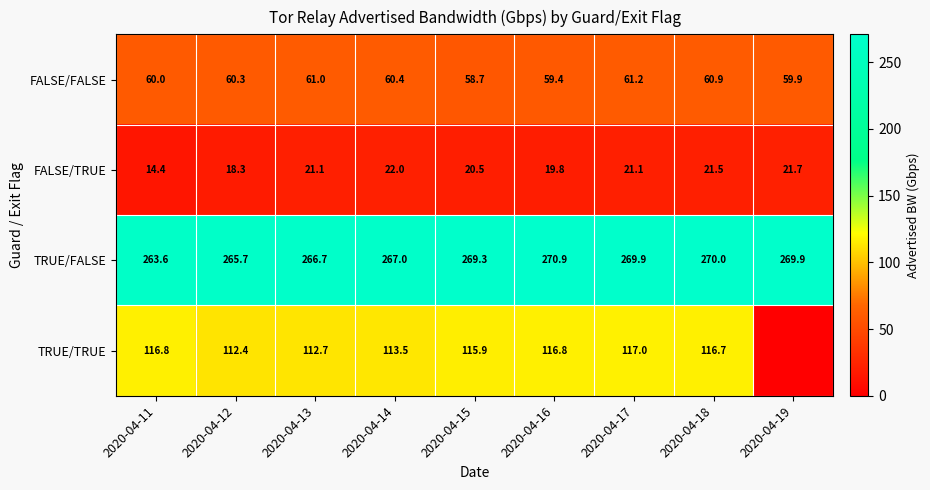

At 2020-04-11, list the series in order from smallest to largest.

FALSE/TRUE, FALSE/FALSE, TRUE/TRUE, TRUE/FALSE